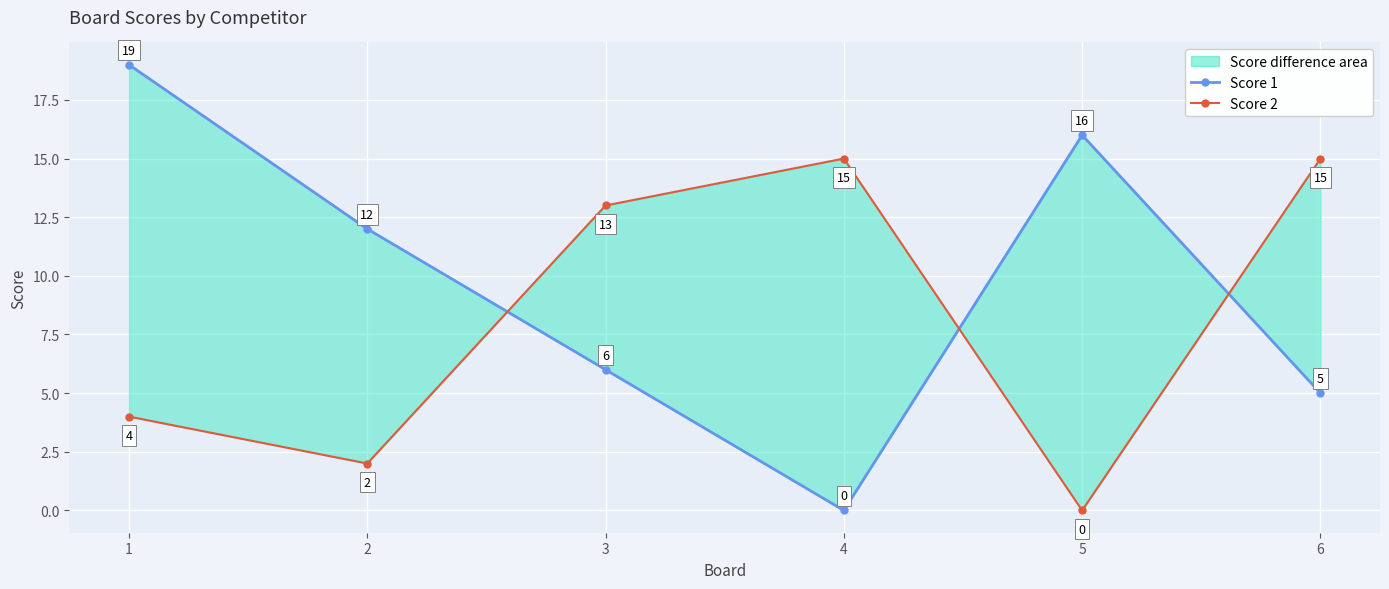

What is the sum of the Score 2 values at 3 and 5?

13